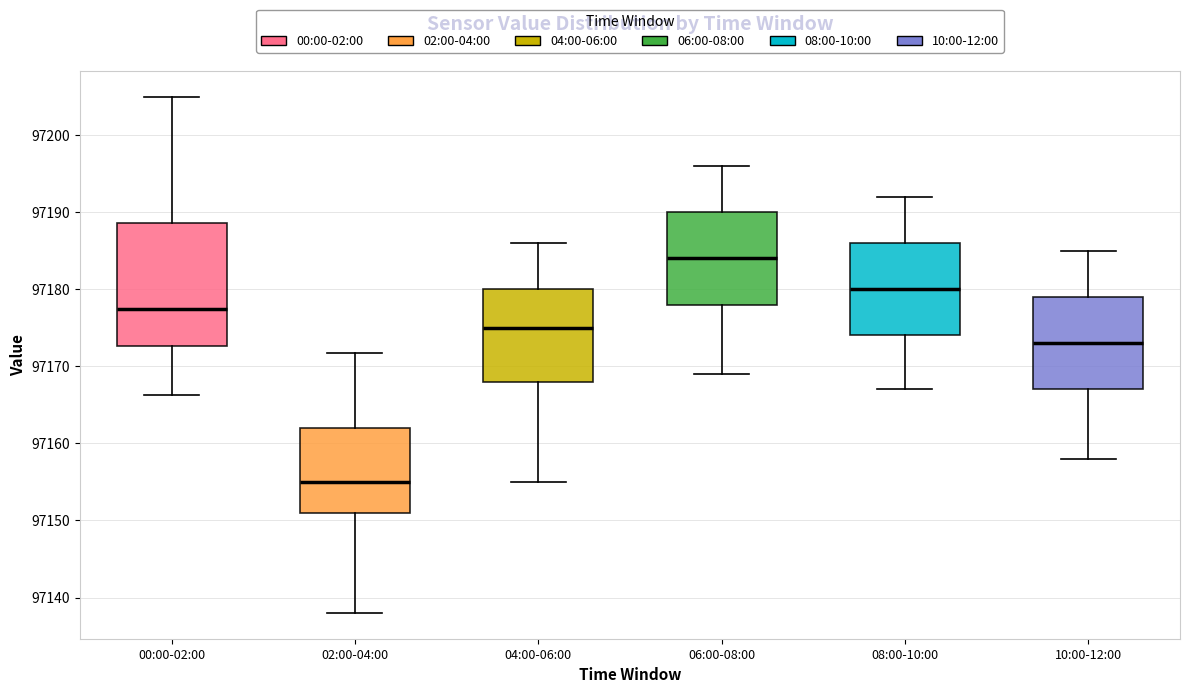

Which box is the tallest, from its lower edge to its upper edge?

00:00-02:00